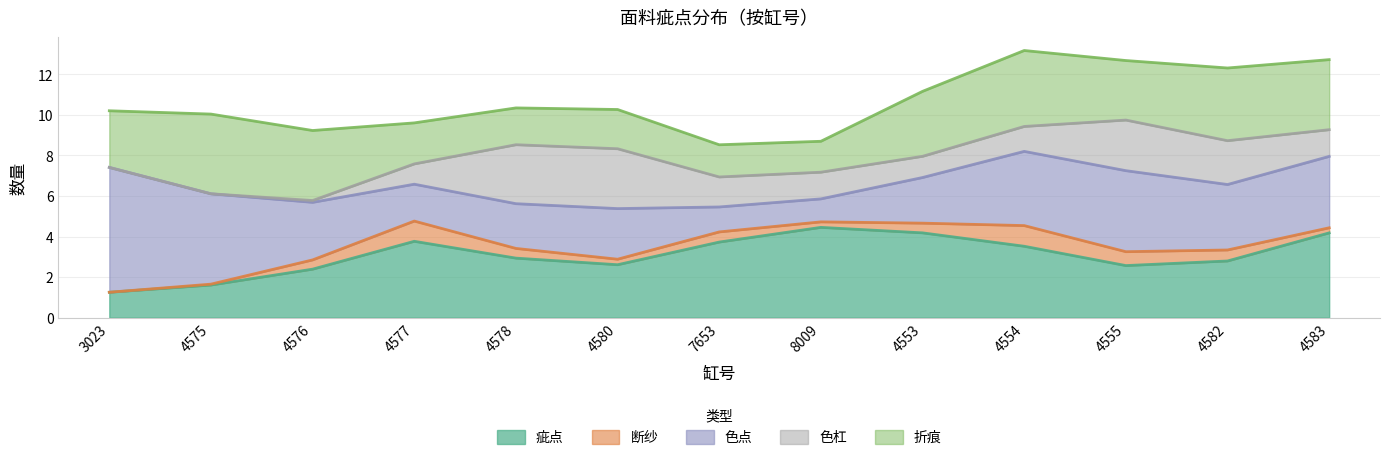

Between 7653 and 4554, which series saw the biggest shift?

色点